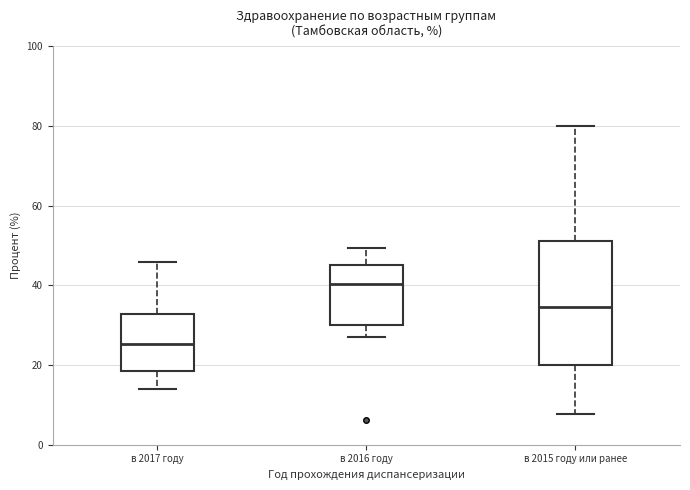

Where is the upper edge of the box for в 2015 году или ранее on the y-axis? The values are not printed on the chart, so give them approximately, as read against the axis.

52